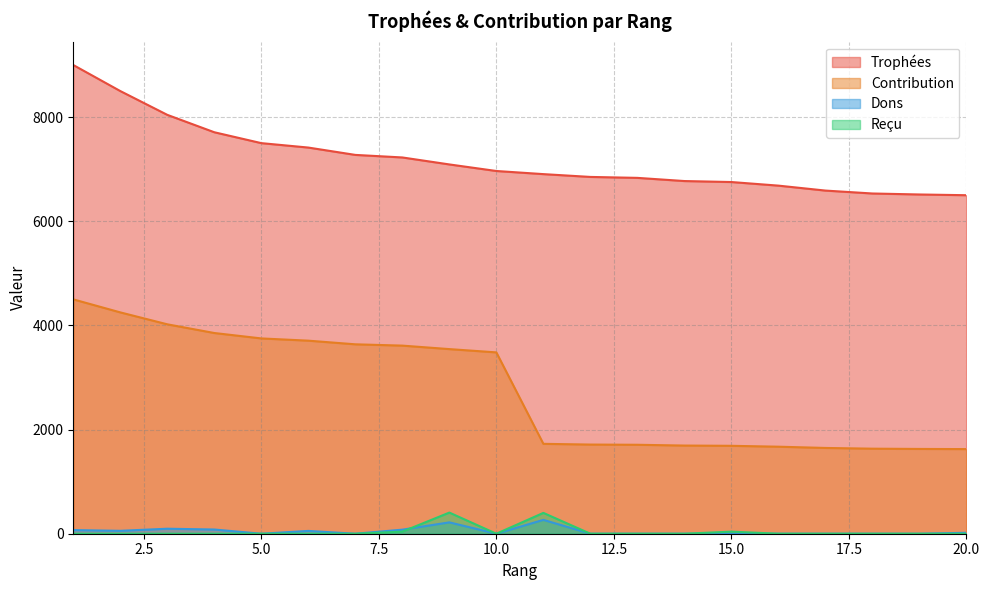

At which category does the chart reach its peak across all series?

1